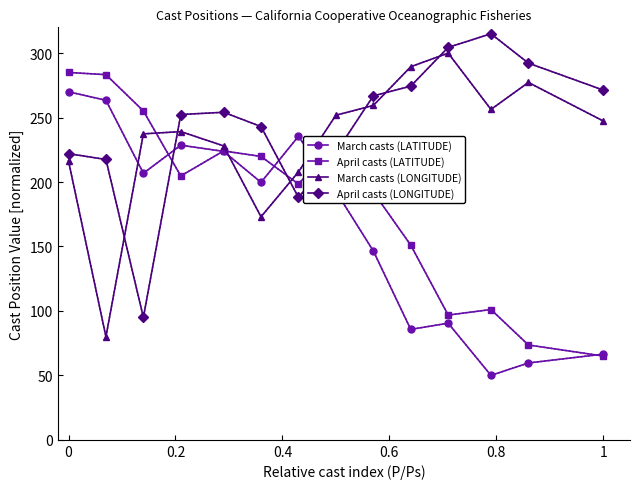

What is the value of the April casts (LONGITUDE) point at the 10th from the left?

274.4